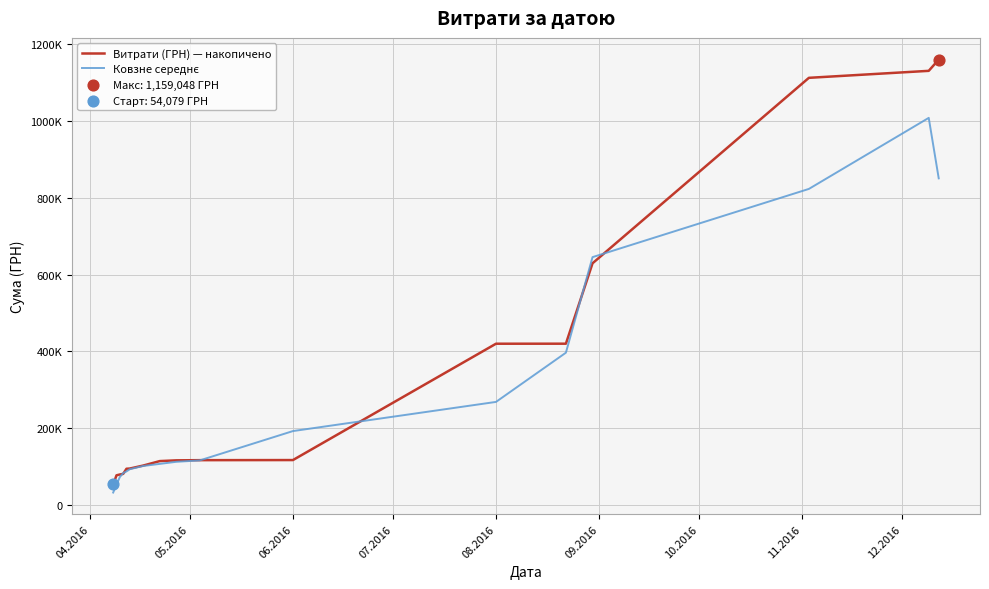

At how many categories does at least one series exceed 124587?

7